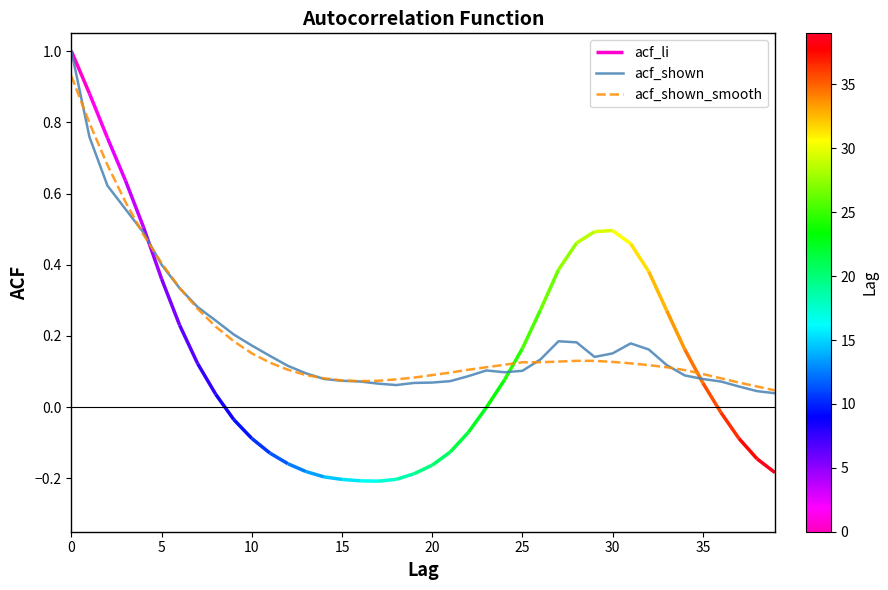

Does the chart have visible grid lines?

No